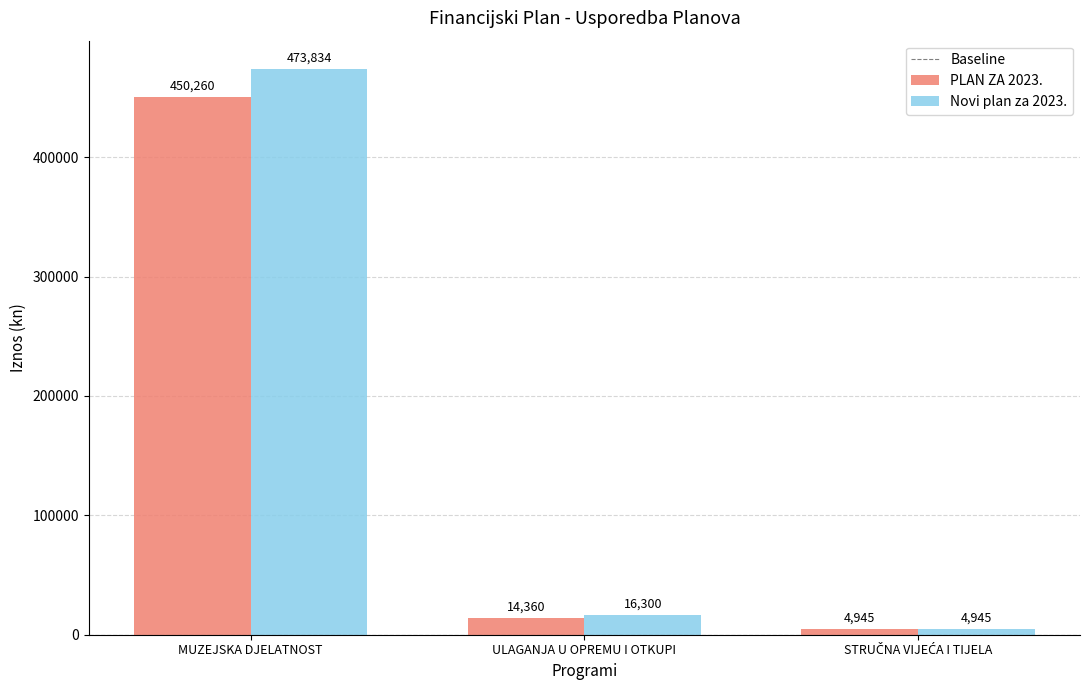

True or false: PLAN ZA 2023. has a value of 205522 at MUZEJSKA DJELATNOST.

False